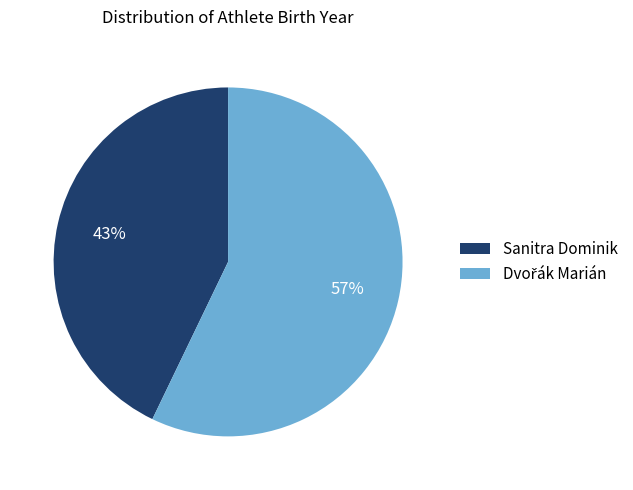

The Sanitra Dominik slice represents 43% of the pie. True or false?

True